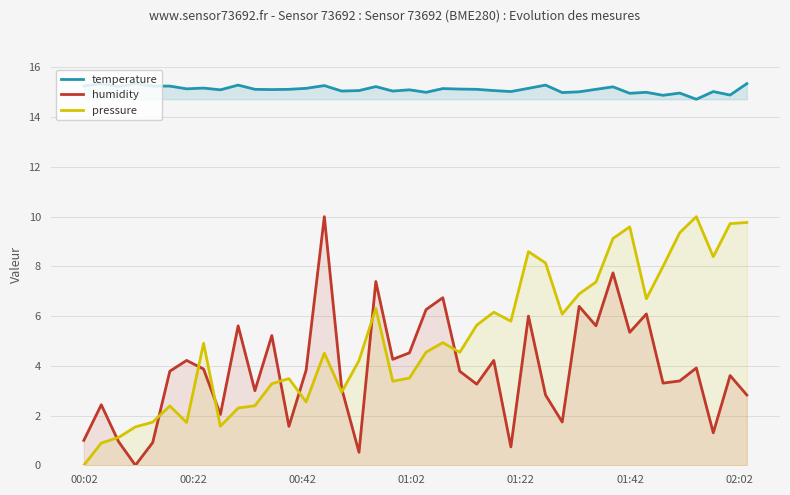

True or false: humidity and temperature cross at least once.

False